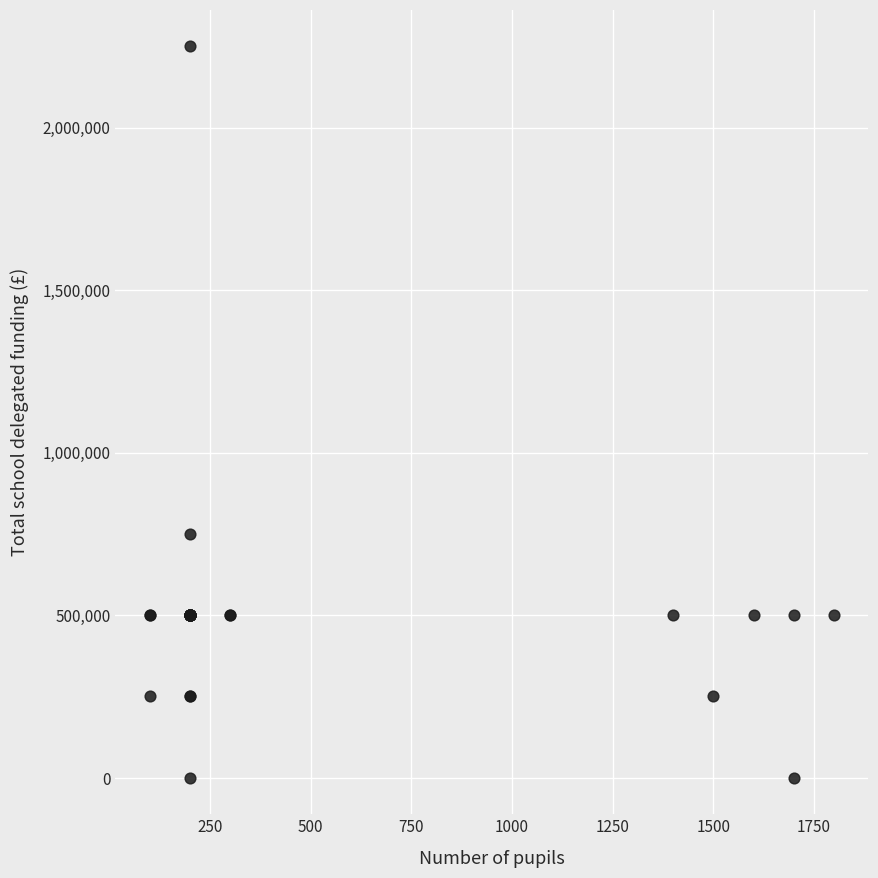

What Y value in the scatter plot is closest to 1125000?

750000